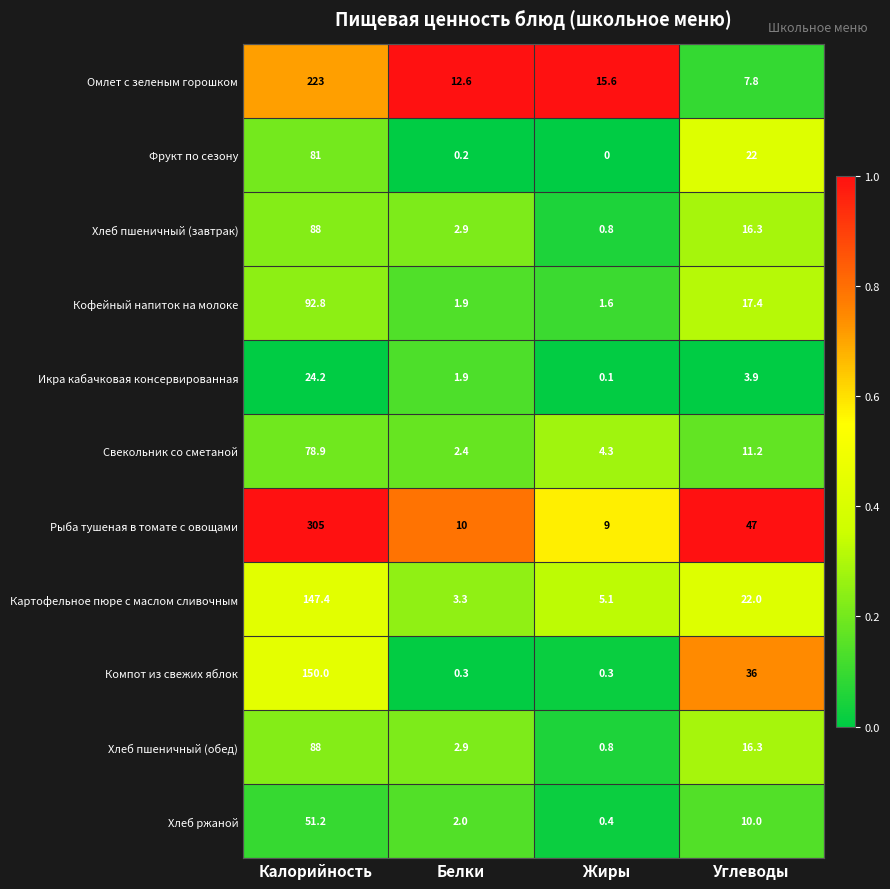

At which category does the chart reach its minimum across all series?

Жиры